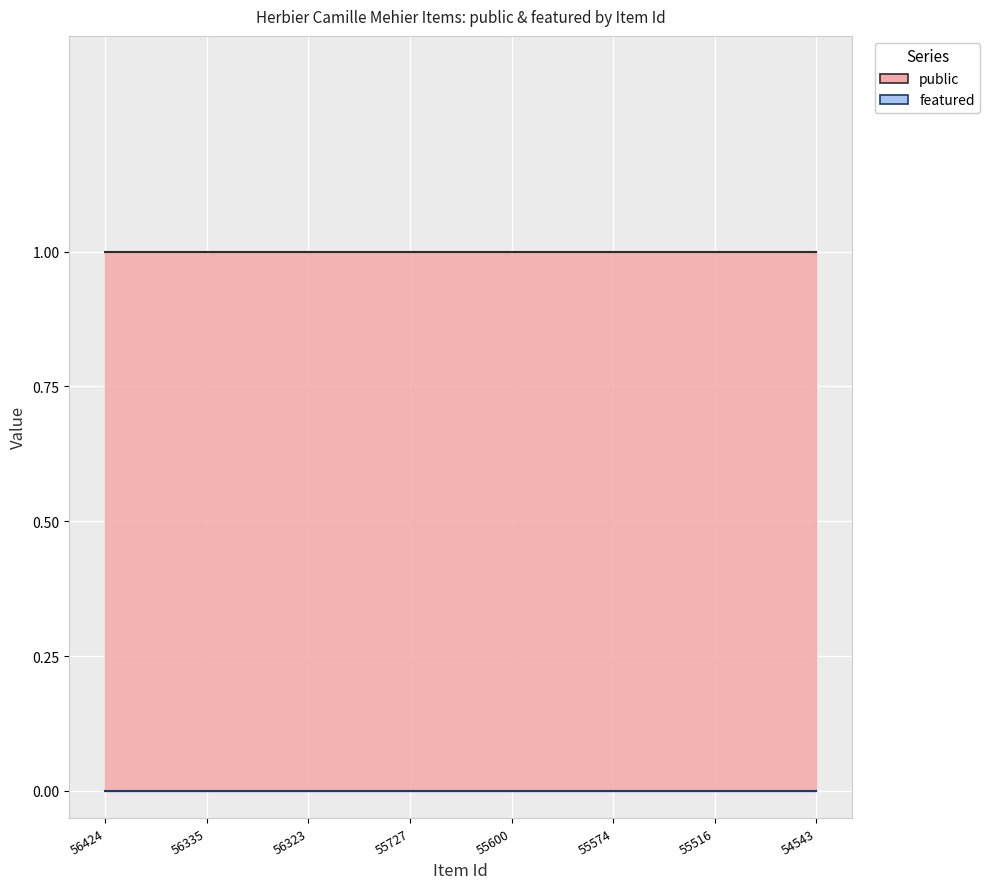

How many lines are shown in the chart?

2